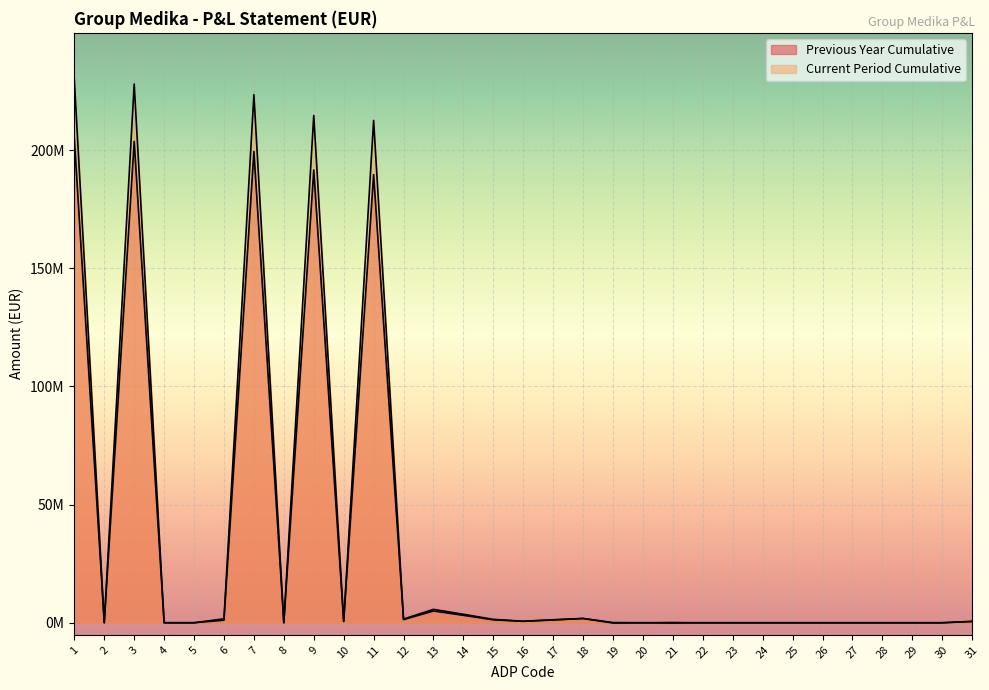

What is the smallest value displayed?

-104903